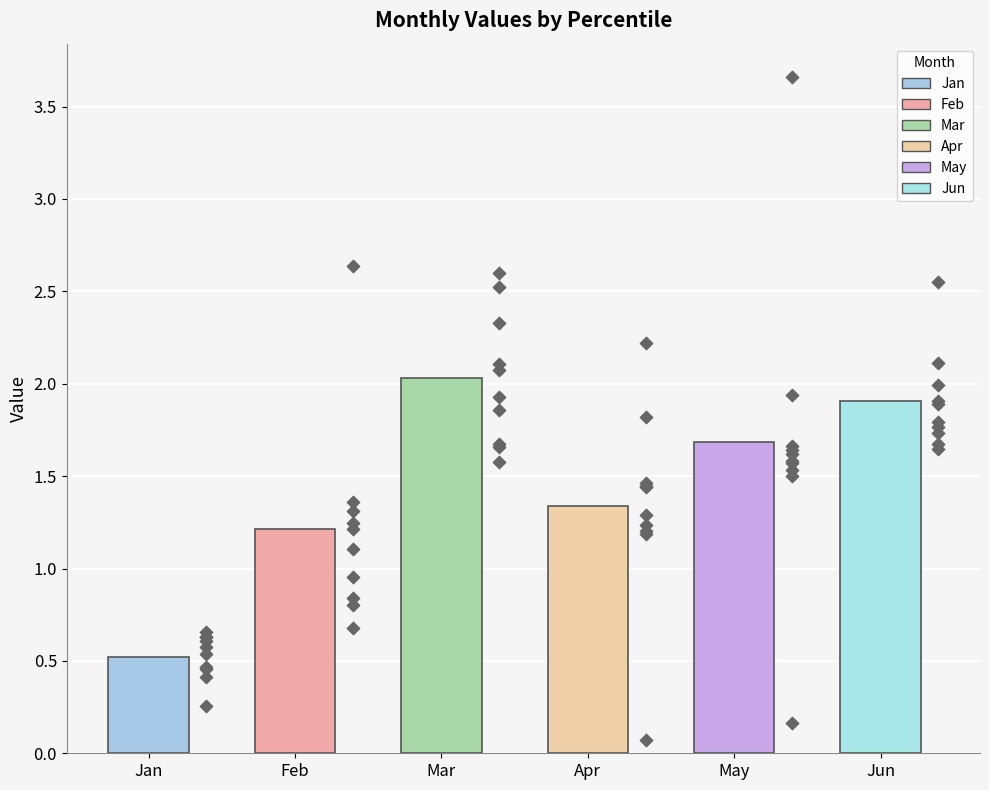

Which series reaches the minimum Y coordinate?

Apr